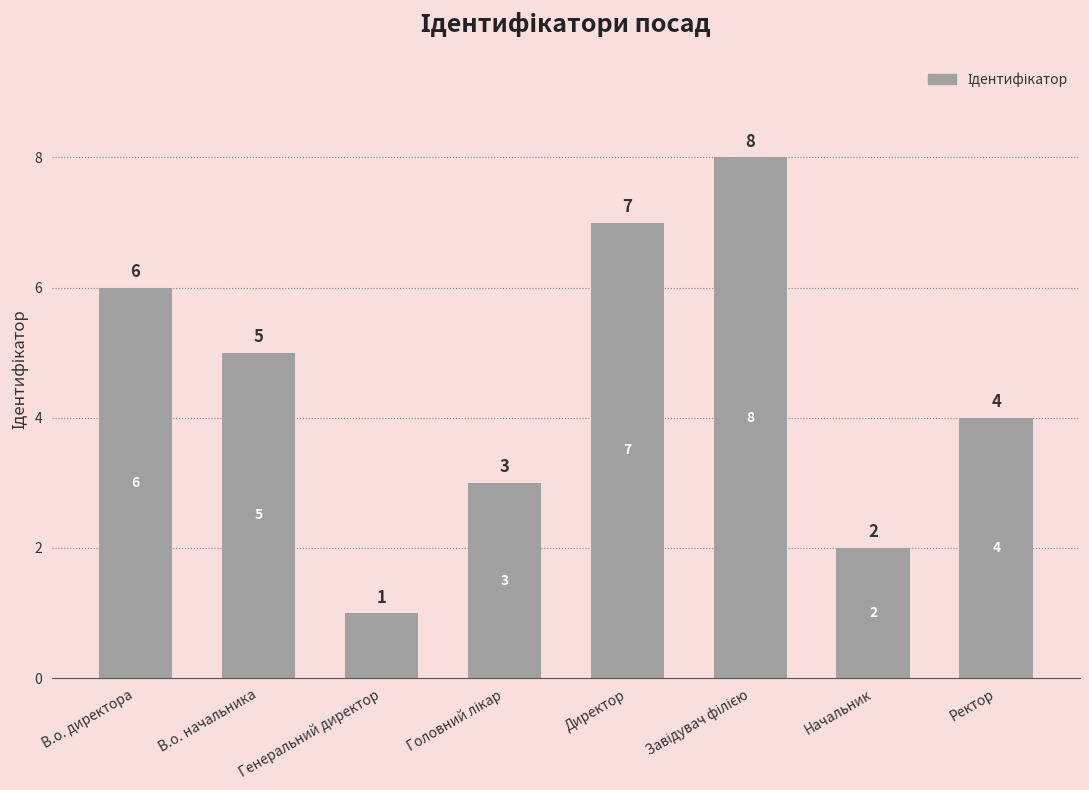

Where is the data nearest to the value 4?

Ректор